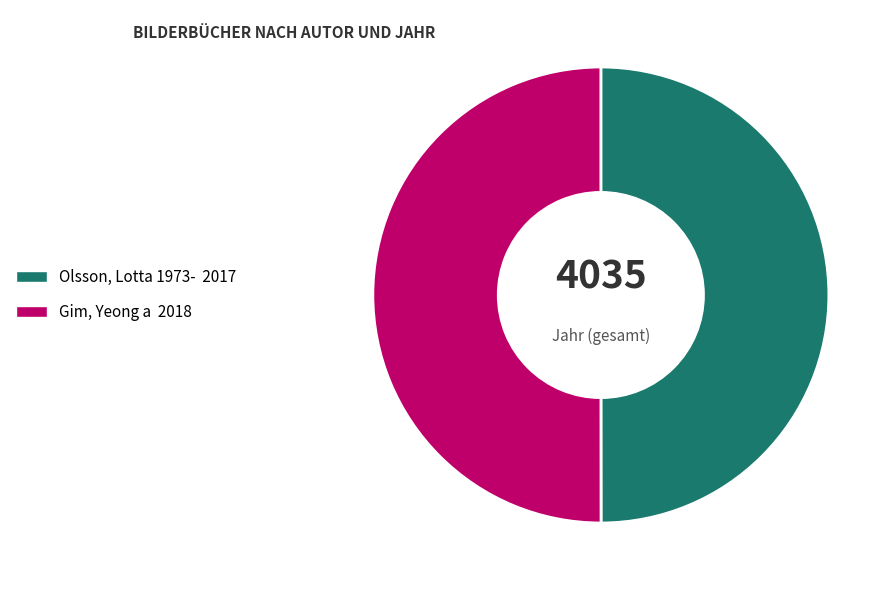

What is the ratio of the value at Olsson, Lotta 1973- 2017 to the value at Gim, Yeong a 2018?

1.0